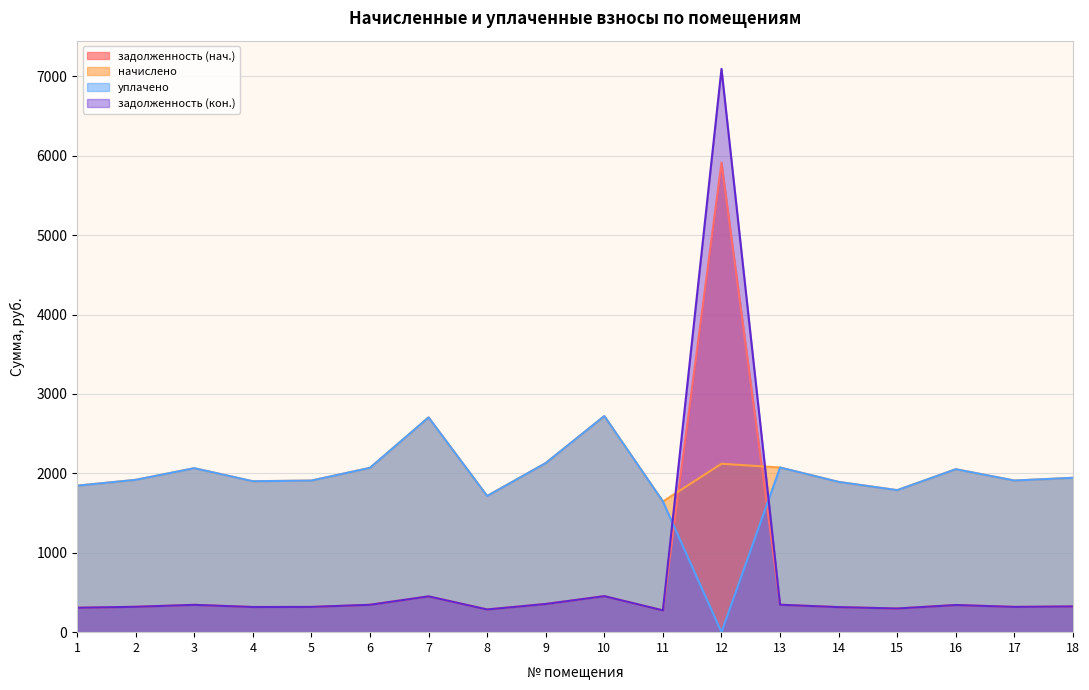

After their last crossing, which series has the higher values: задолженность (кон.) or начислено?

начислено